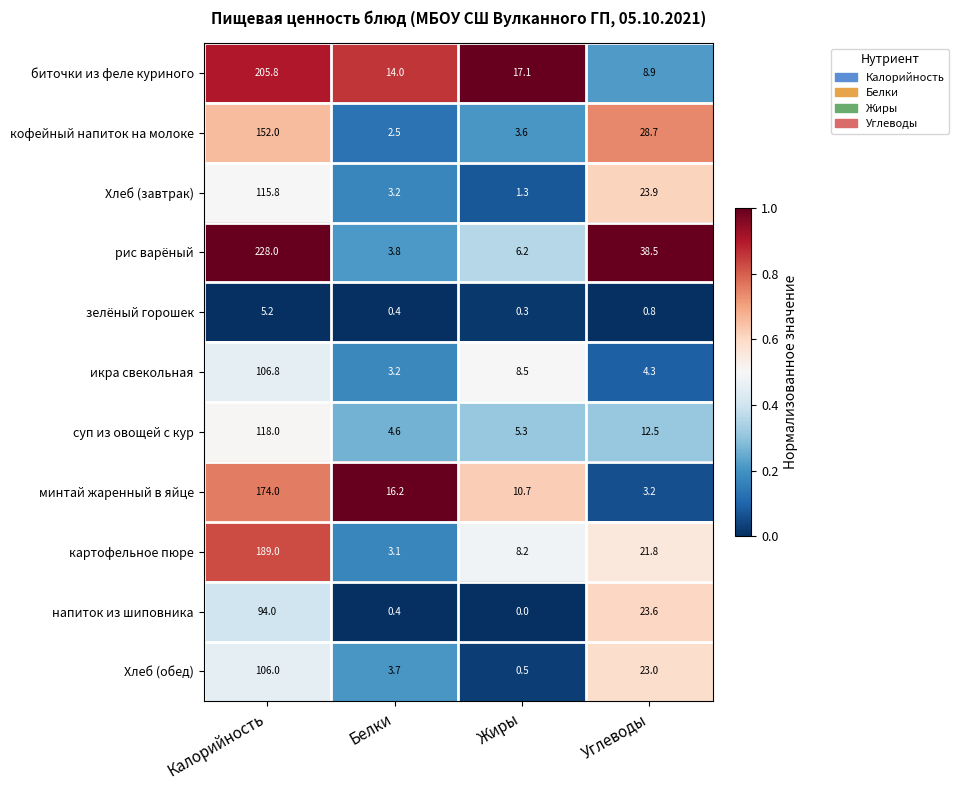

What is the difference between the кофейный напиток на молоке values at Белки and Калорийность?

149.5